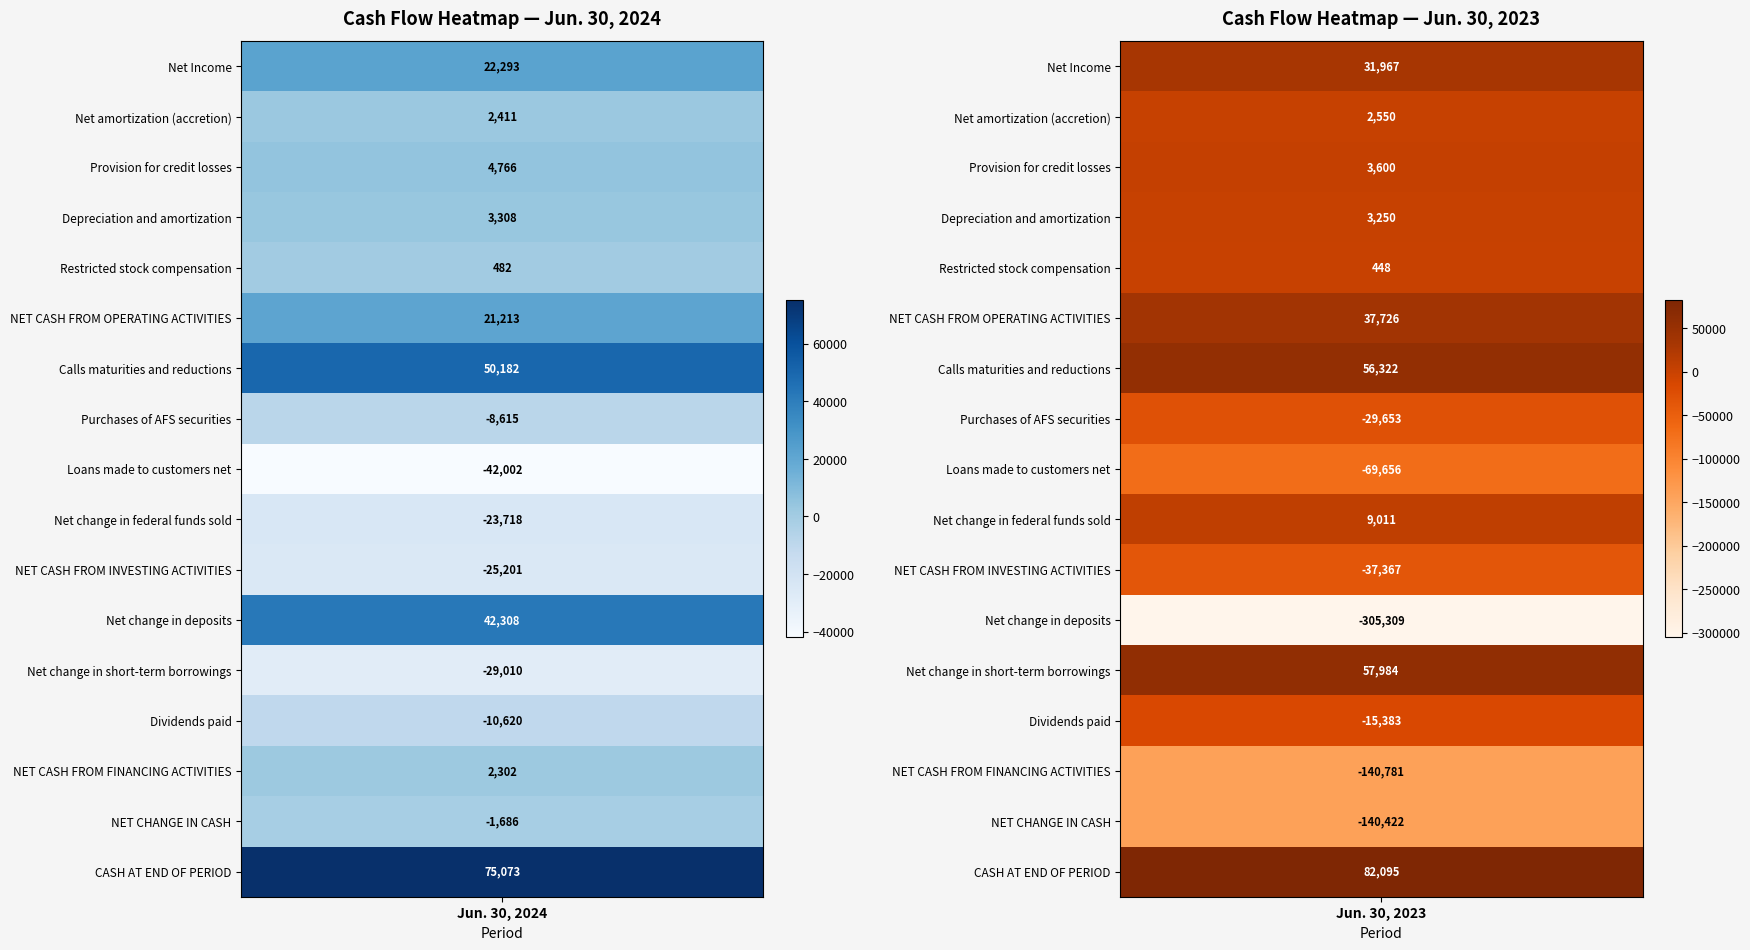

The Restricted stock compensation series shows 727 at 1. True or false?

False